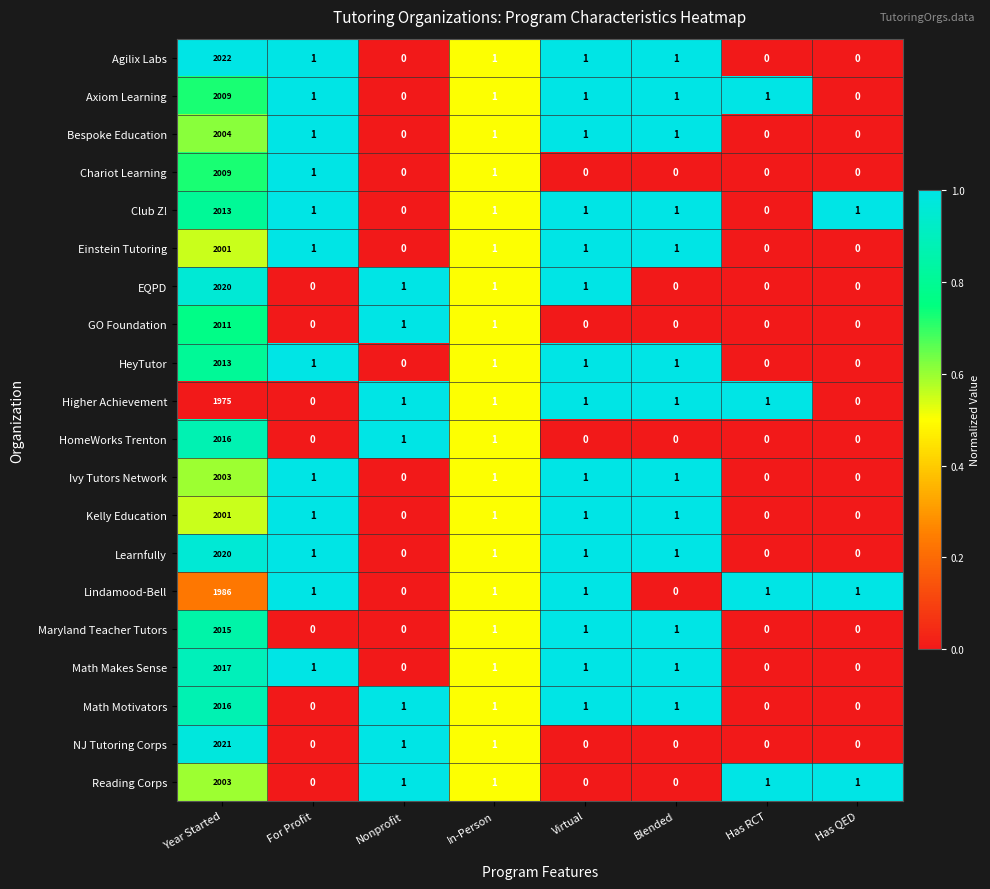

True or false: Reading Corps has a value of 743 at Year Started.

False